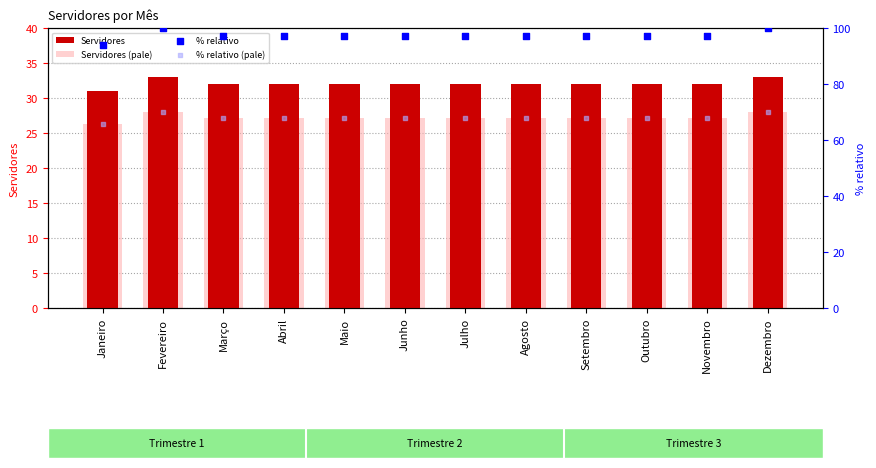

Which series has the largest total across all categories?

% relativo